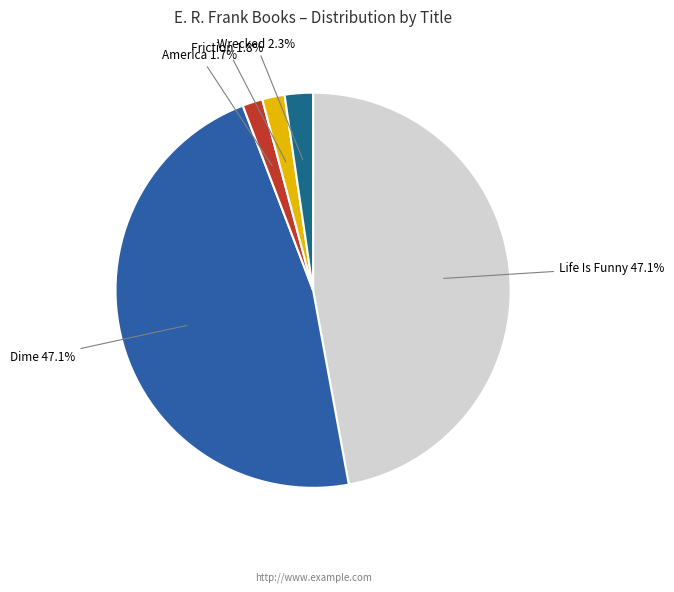

Does any single category account for the majority?

No